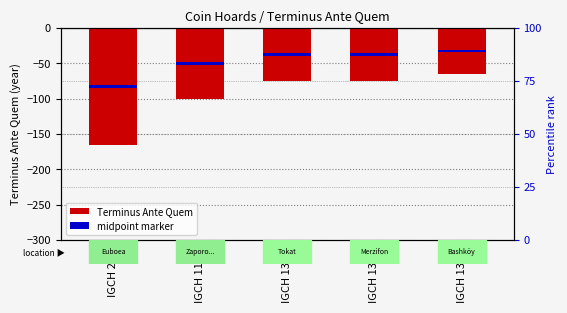

Which has a higher value, IGCH 240 or IGCH 1385?

IGCH 1385